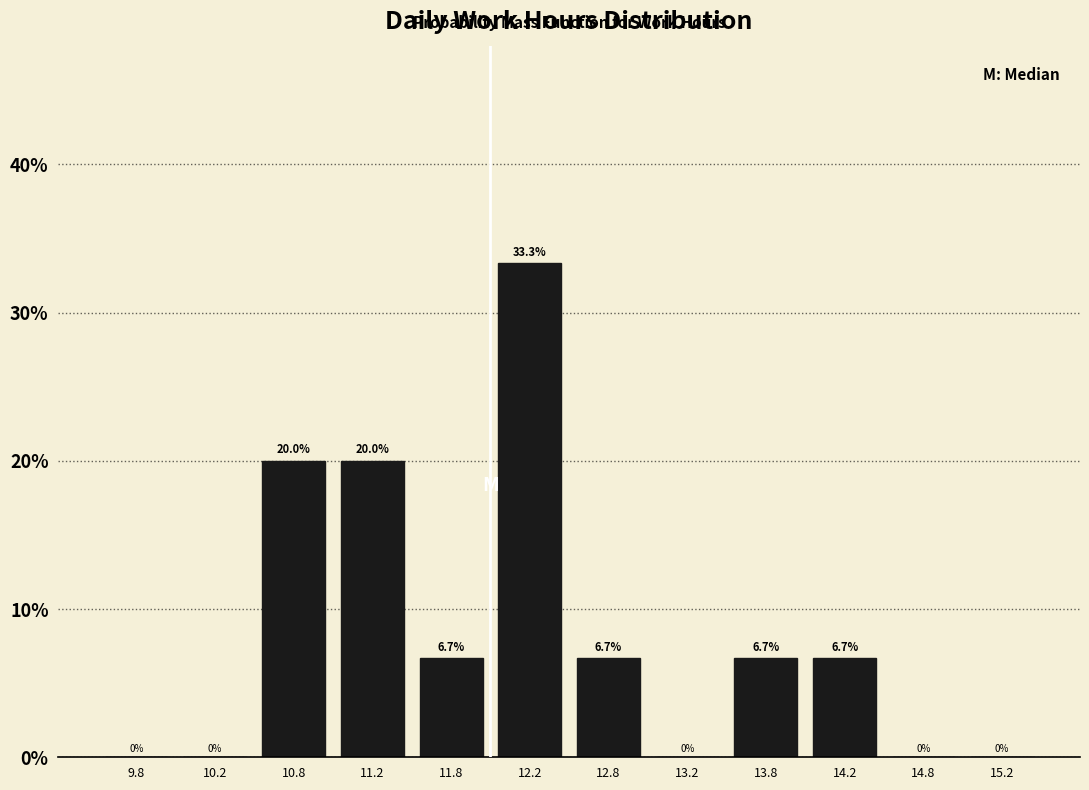

Over which range of the x-axis is the bar tallest?

12.0 to 12.5